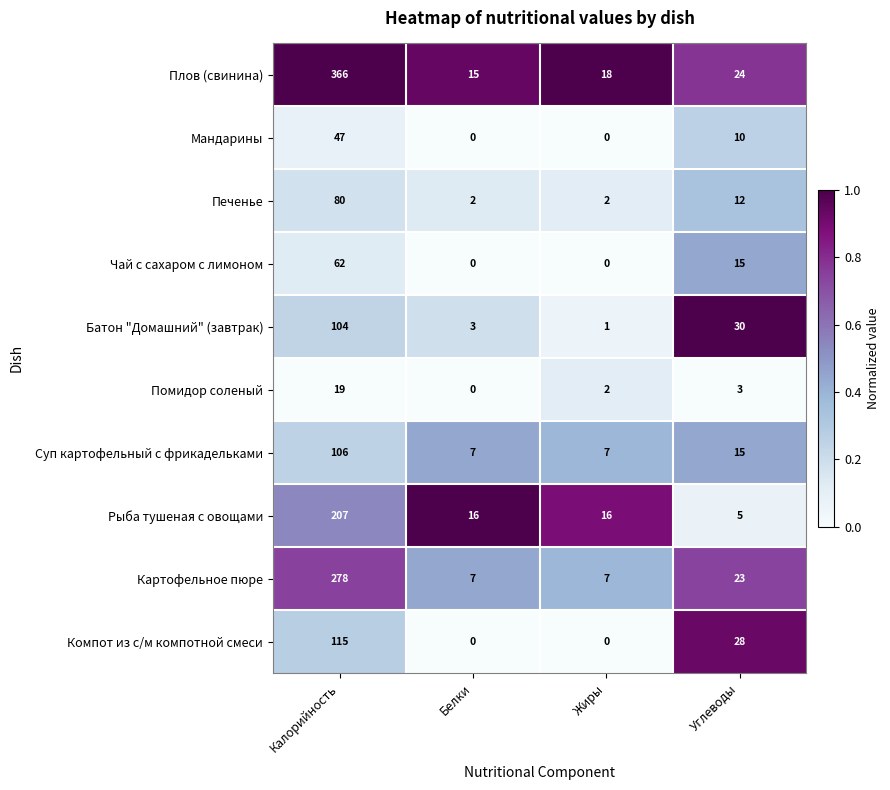

Is it true that Плов (свинина) equals 621 at Калорийность?

False